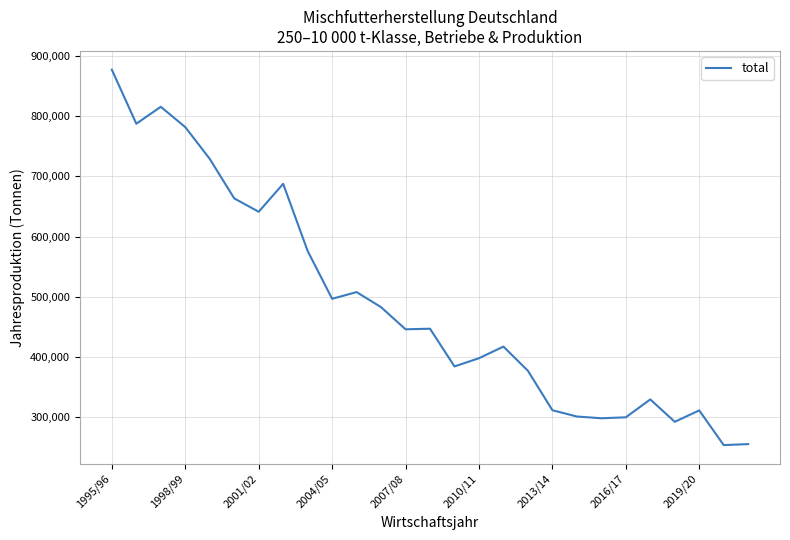

What is the greatest value displayed?

877201